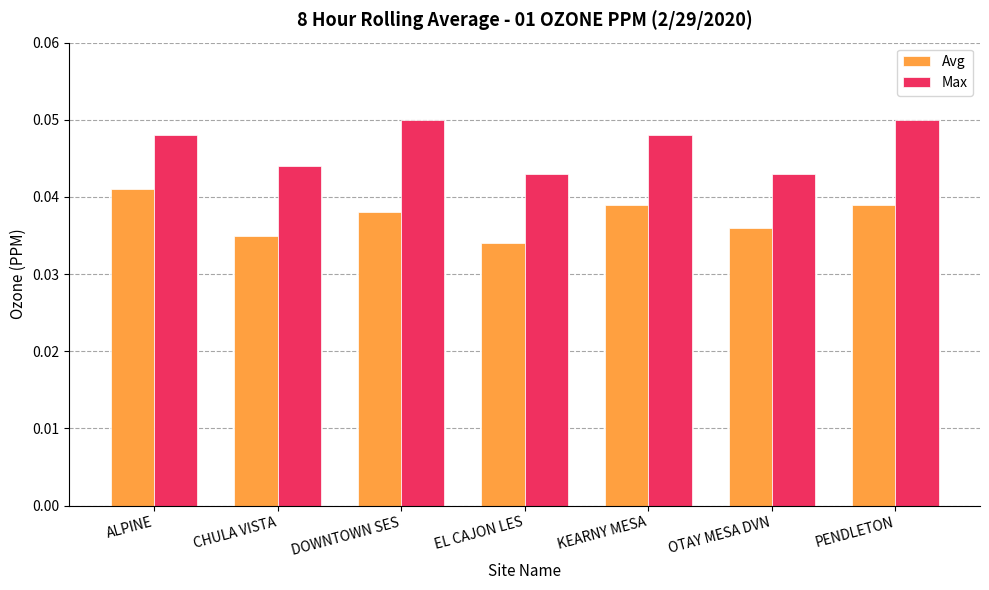

Between ALPINE and KEARNY MESA, which series saw the biggest shift?

Avg